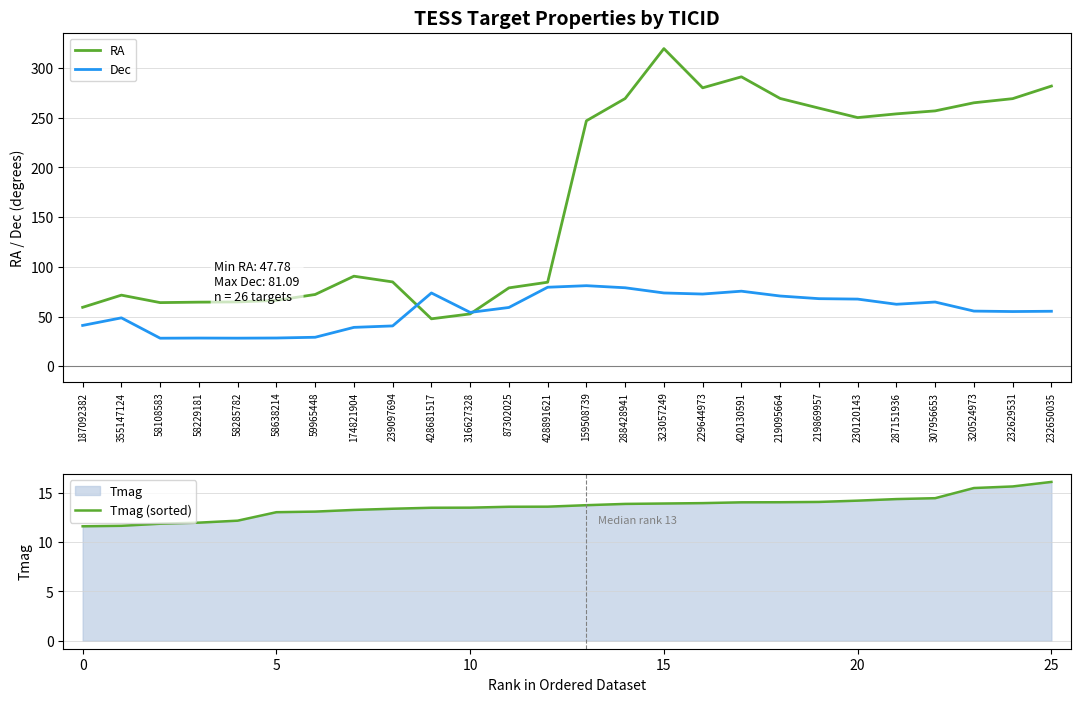

What is the value of the Dec point at the 8th from the left?

39.2